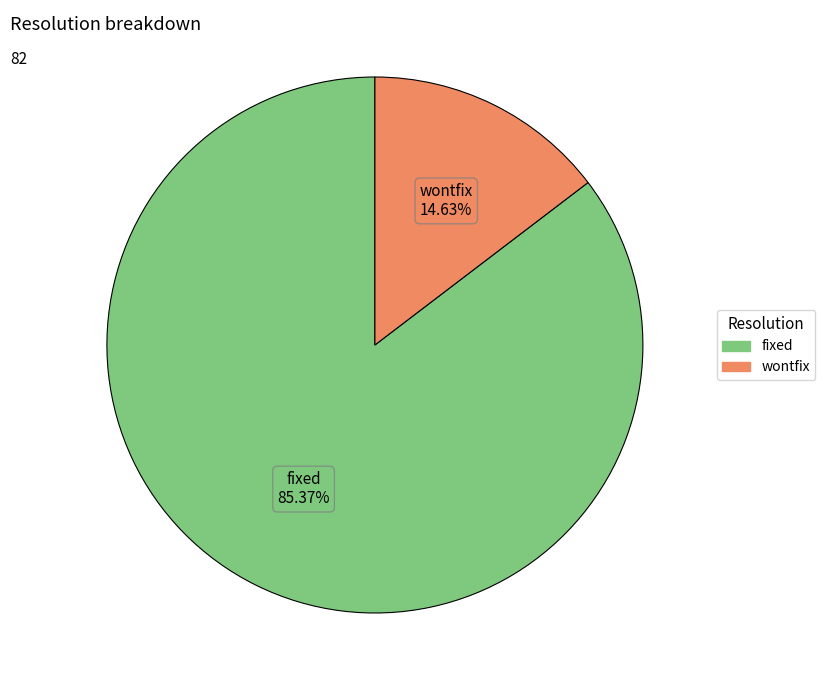

To the nearest percent, what is the average slice percentage?

50%